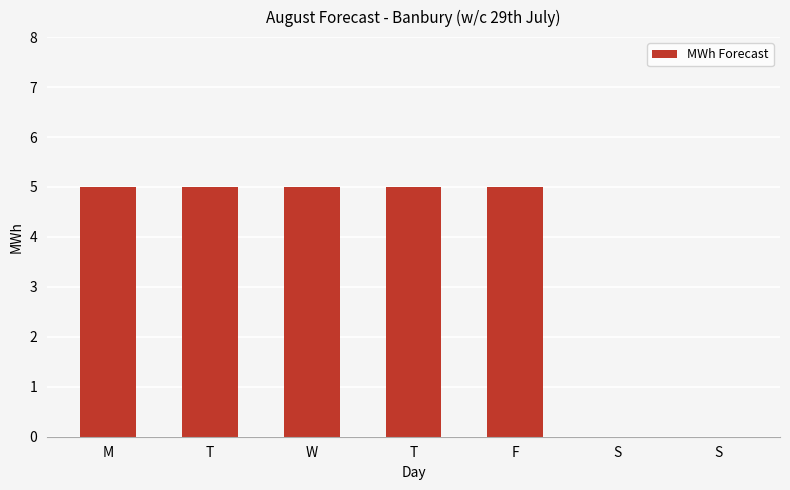

How many values are between 0 and 5?

7